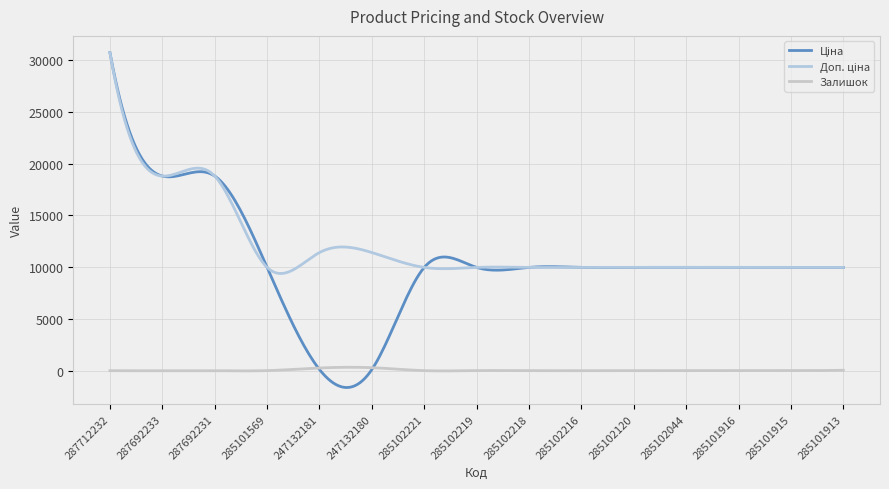

Reading left to right, extract all data points from this chart.

Ціна: 30717.1	18796.8	18796.8	9975.0	114.1	114.1	9975.0	9975.0	9975.0	9975.0	9975.0	9975.0	9975.0	9975.0	9975.0
Доп. ціна: 30717.1	18796.8	18796.8	9975.0	11410.0	11410.0	9975.0	9975.0	9975.0	9975.0	9975.0	9975.0	9975.0	9975.0	9975.0
Залишок: 0.0	0.0	0.0	7.0	260.0	290.0	5.0	9.0	3.0	0.0	0.0	1.0	0.0	0.0	39.0